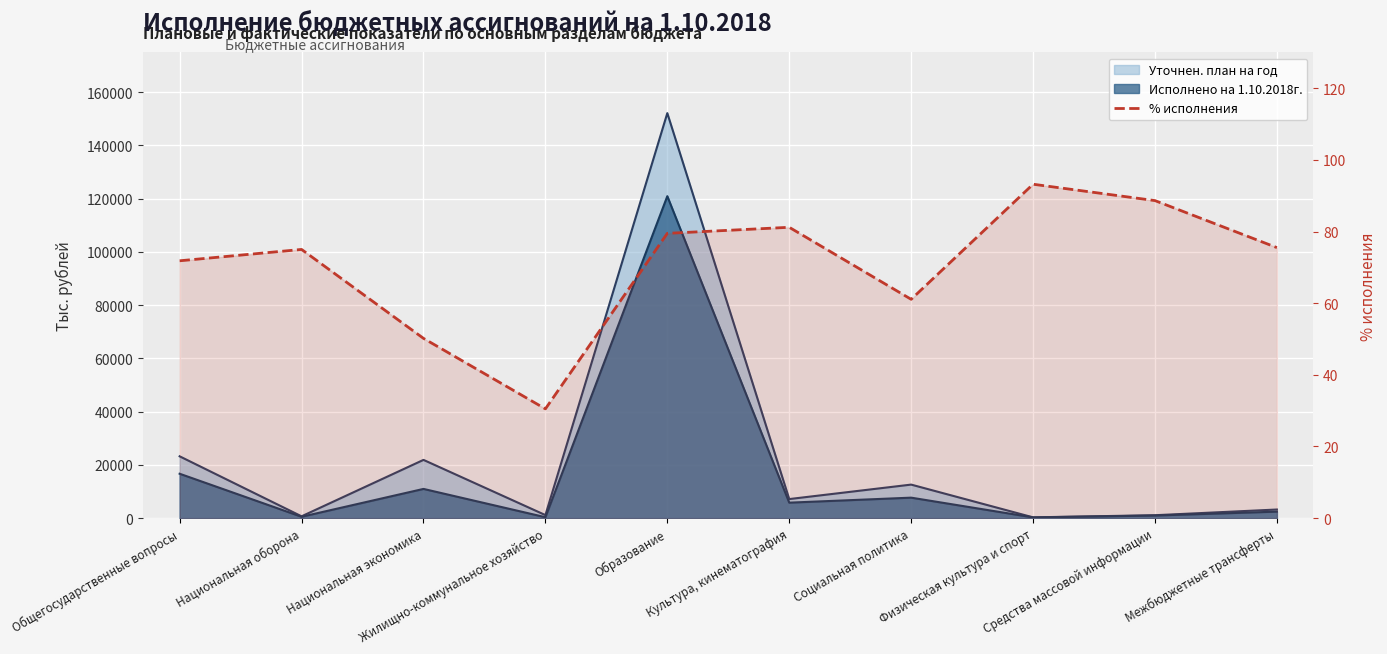

How many values are below 75?

4